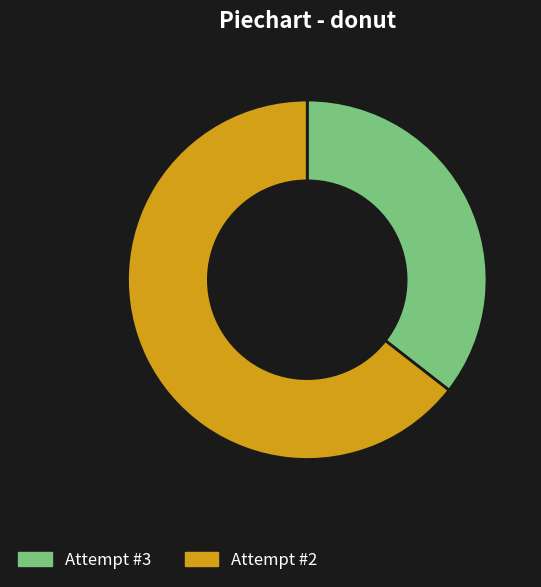

What is the smallest slice in the pie chart?

Attempt #3